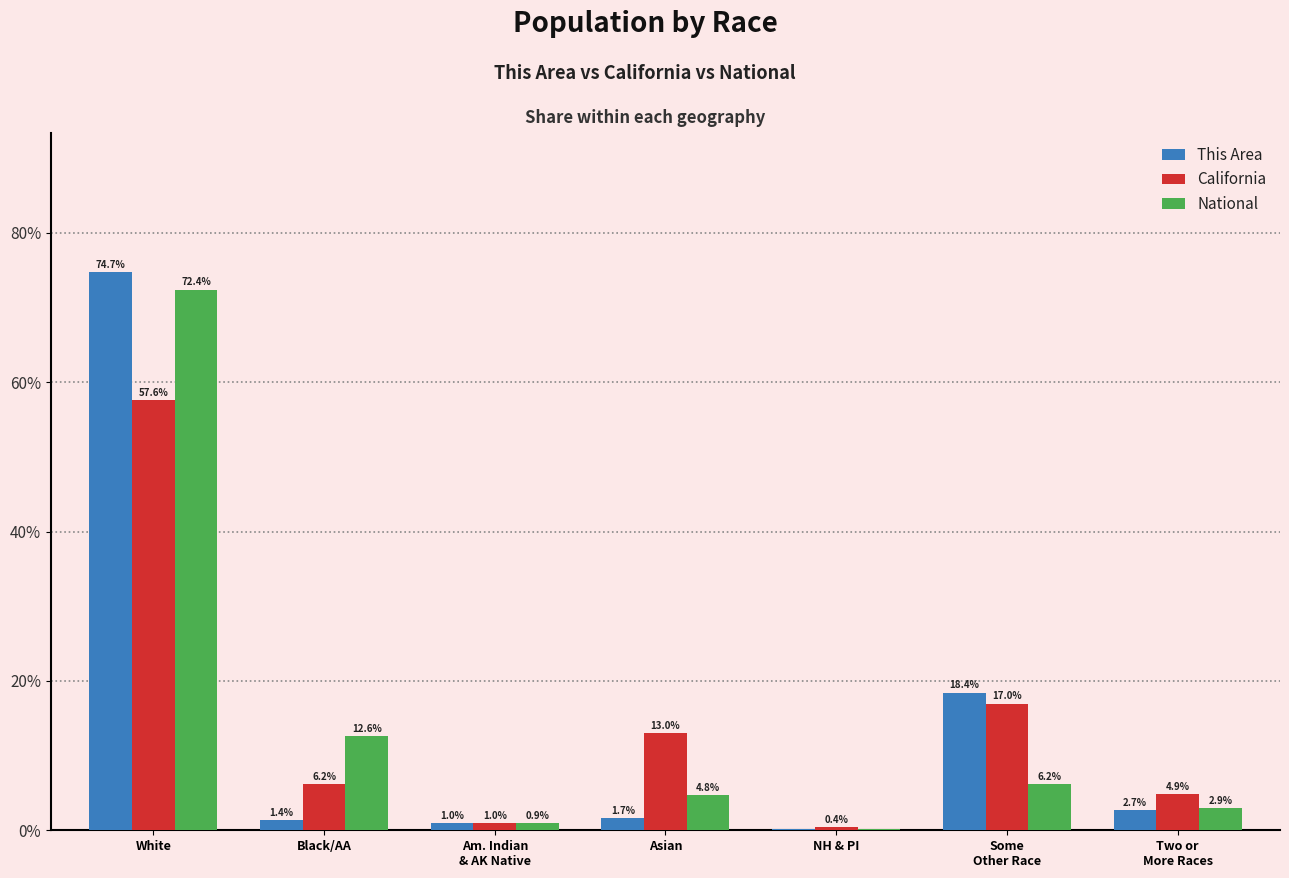

Which category has the highest value in the National series?

White